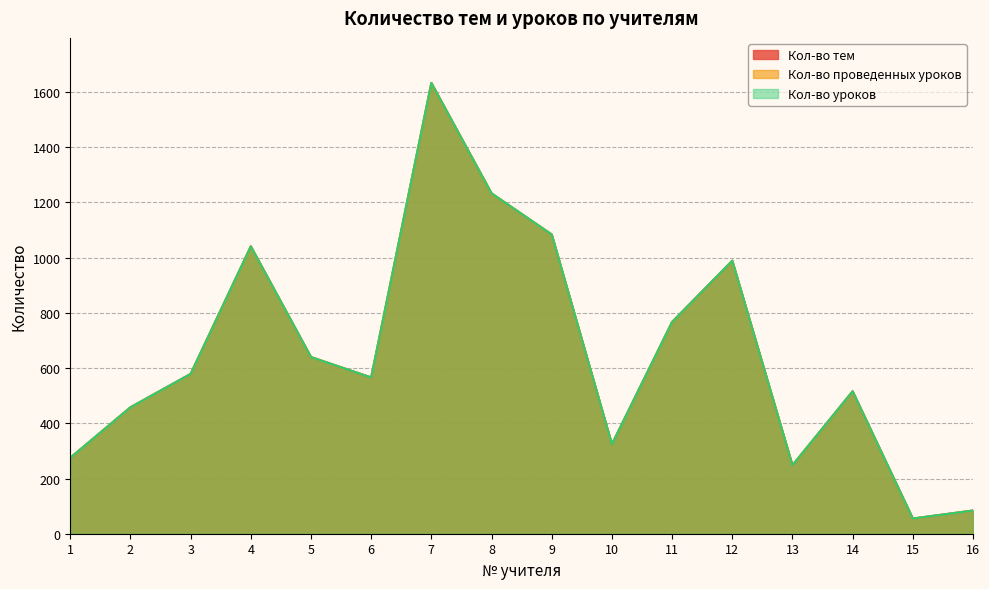

Does the chart have visible grid lines?

Yes